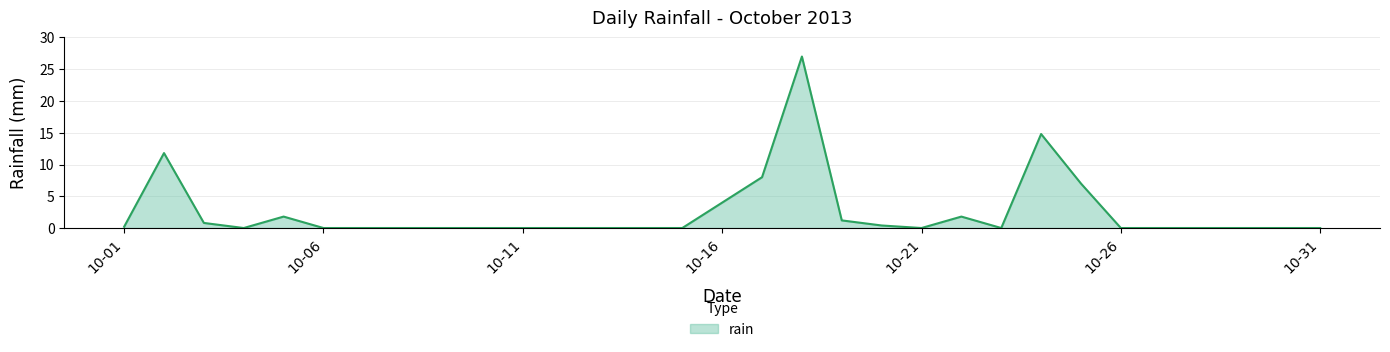

What is the difference between the maximum and minimum values?

27.0